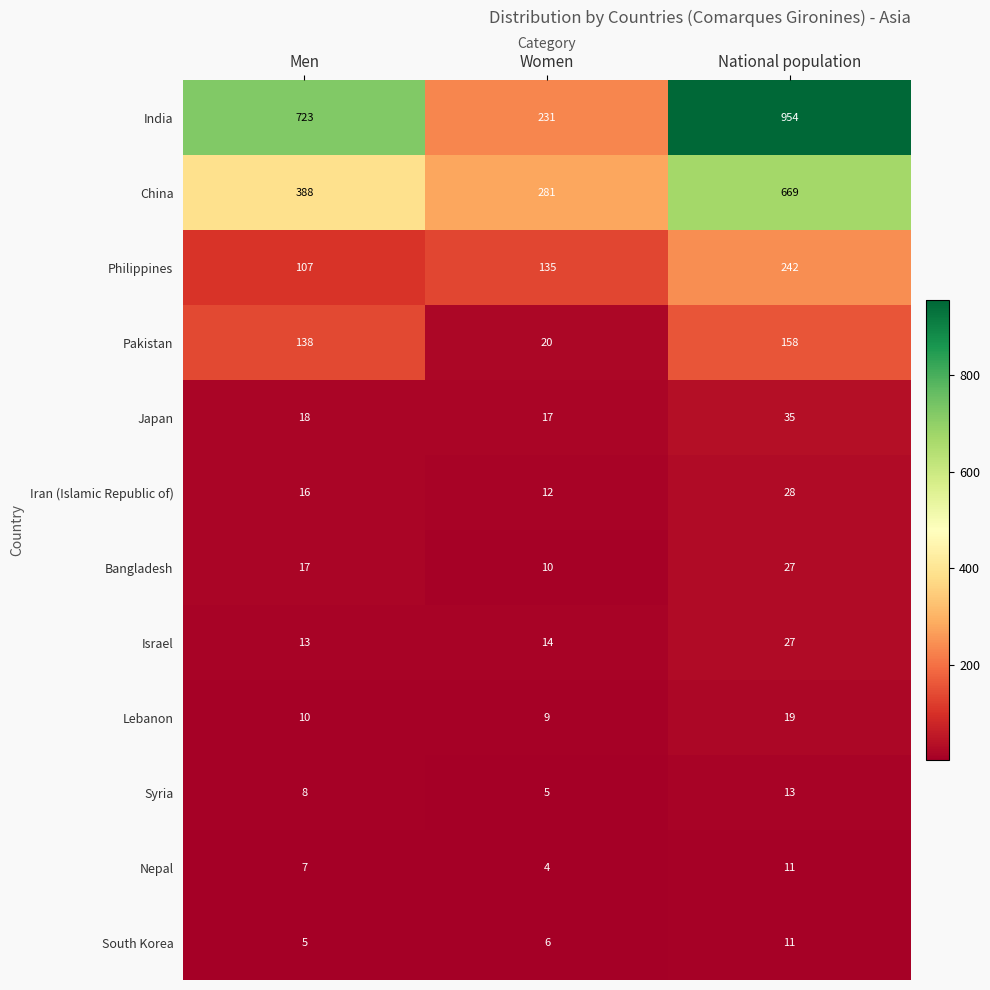

True or false: China has a value of 388 at Men.

True